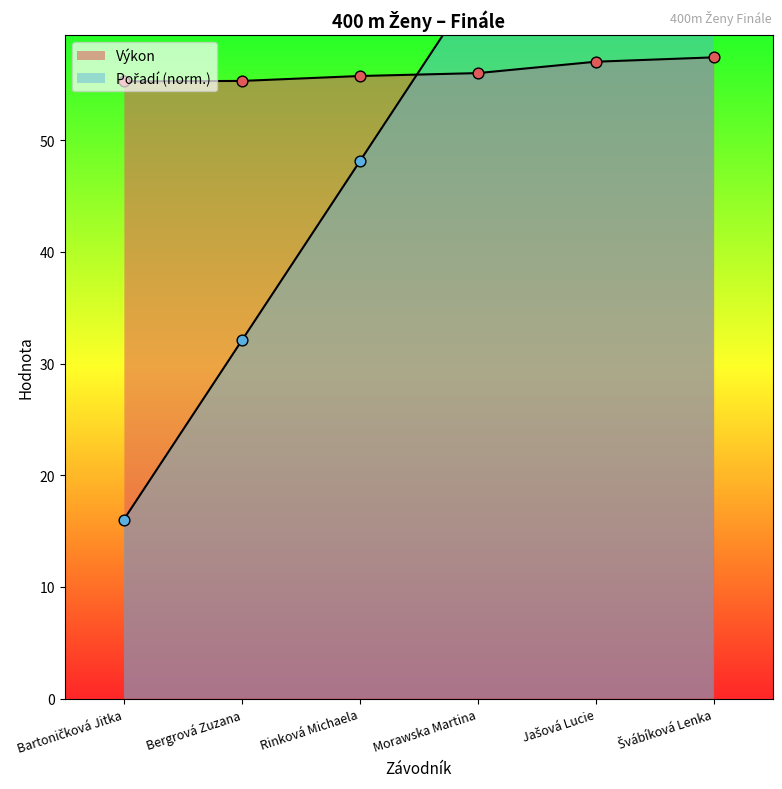

Which series contains the highest Y value?

Pořadí